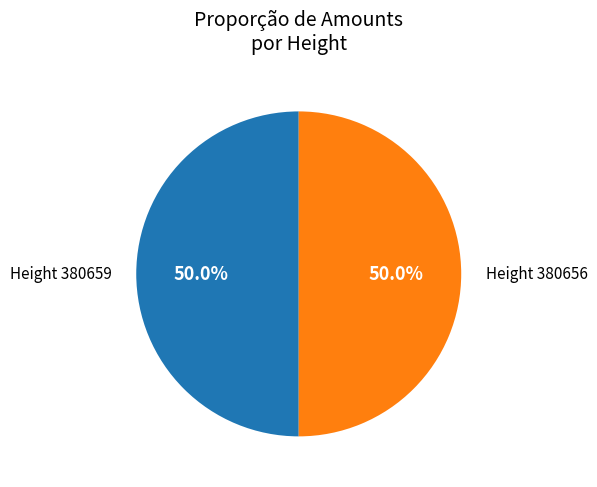

Which slice is the smallest?

380659